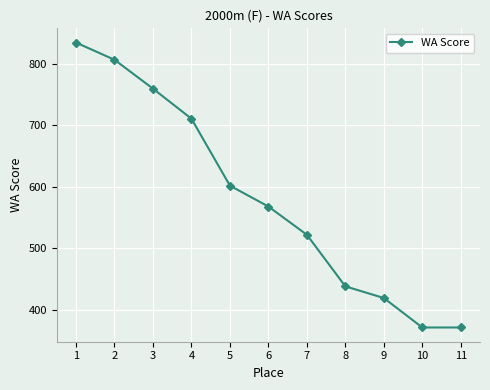

How many data points are less than 568?

5